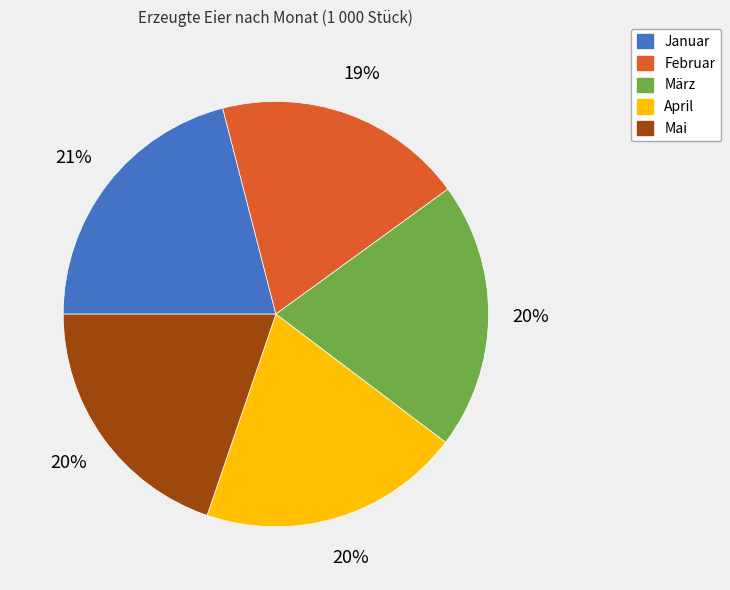

Which has a higher value, März or Februar?

März